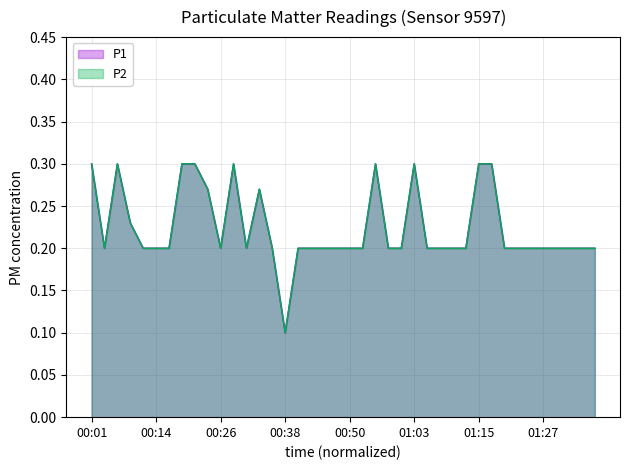

Where is the first local minimum for P1?

00:04